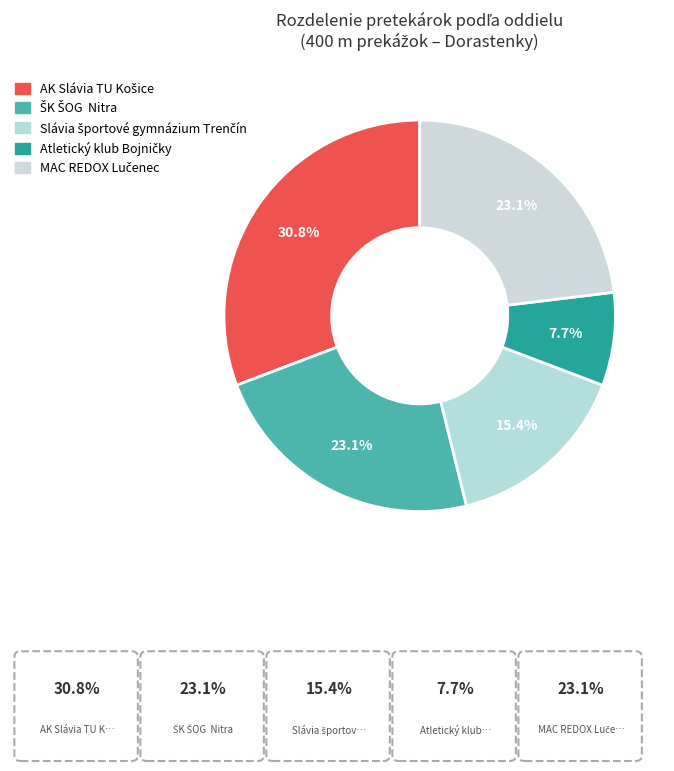

Count the number of slices in the pie.

5